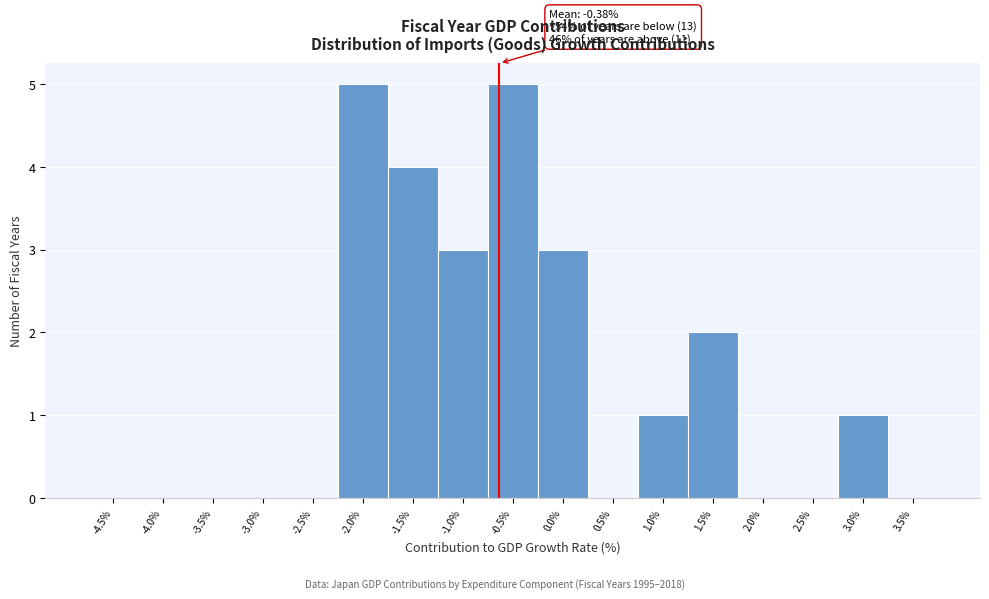

Reading left to right, list all the values displayed in this chart.

-4.5%=0	-4.0%=0	-3.5%=0	-3.0%=0	-2.5%=0	-2.0%=5	-1.5%=4	-1.0%=3	-0.5%=5	0.0%=3	0.5%=0	1.0%=1	1.5%=2	2.0%=0	2.5%=0	3.0%=1	3.5%=0